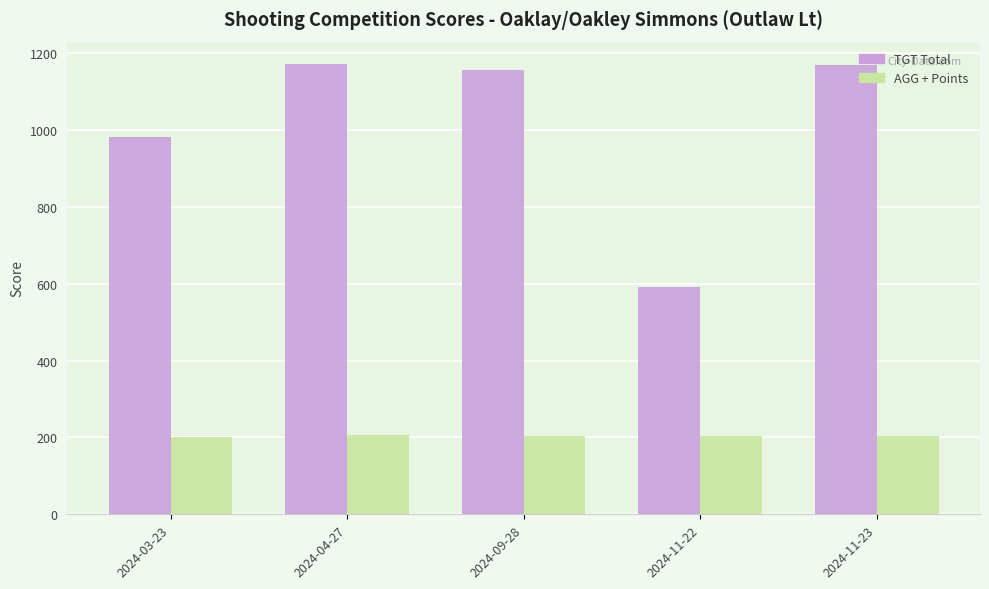

How many values in the TGT Total series are below 1158?

2